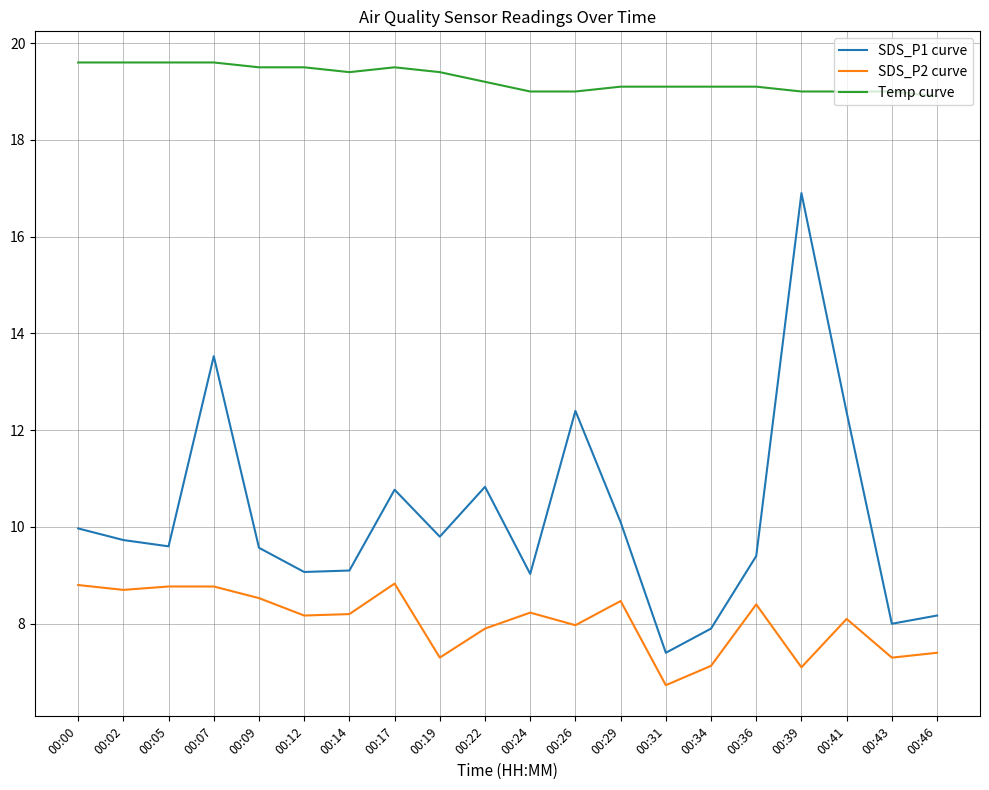

How many Temp curve values are between 19 and 20?

19